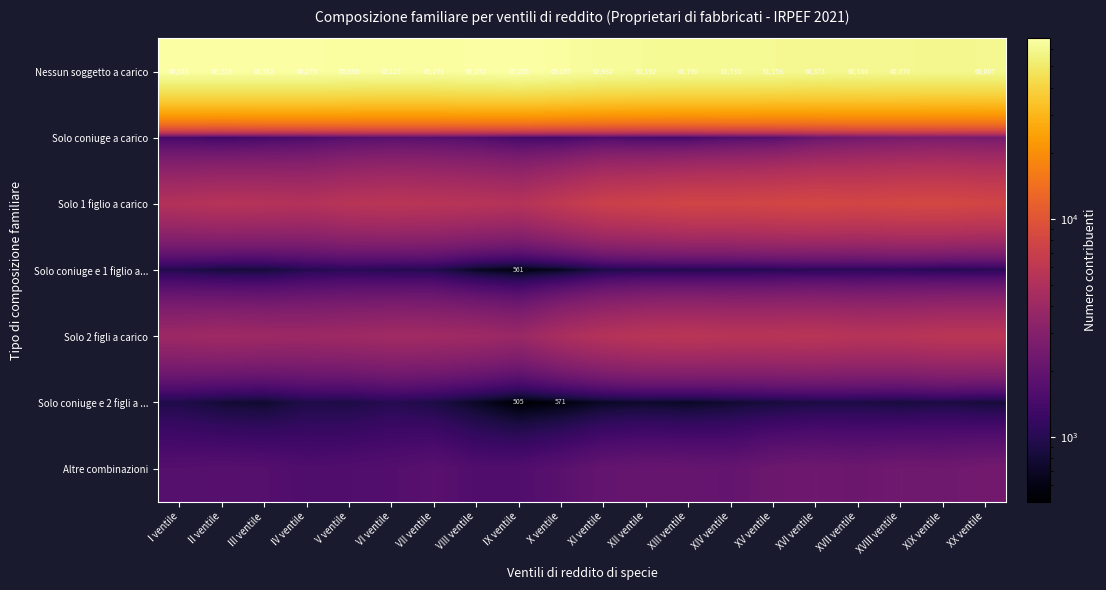

At how many categories does at least one series exceed 2849?

20